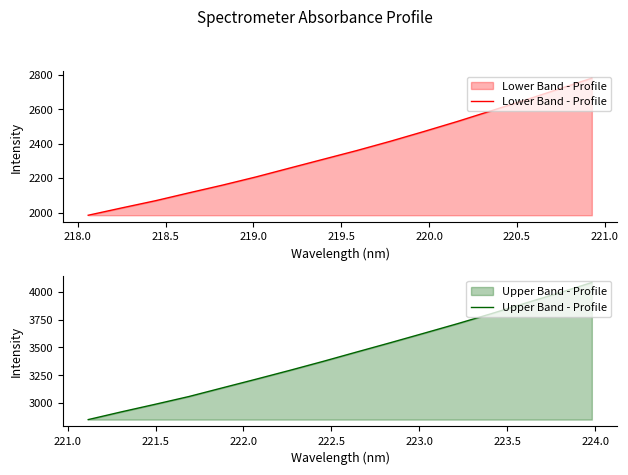

Reading right to left, extract all data points from this chart.

Lower Band - Profile: 2779.6	2715.4	2651.6	2590.2	2528.7	2470.4	2413.7	2359.9	2309.1	2258.2	2207.0	2159.3	2114.5	2068.7	2027.1	1984.6
Upper Band - Profile: 4083.5	3987.7	3895.9	3802.5	3713.1	3627.2	3541.9	3458.5	3374.2	3292.8	3213.6	3135.9	3057.6	2988.1	2920.4	2849.8